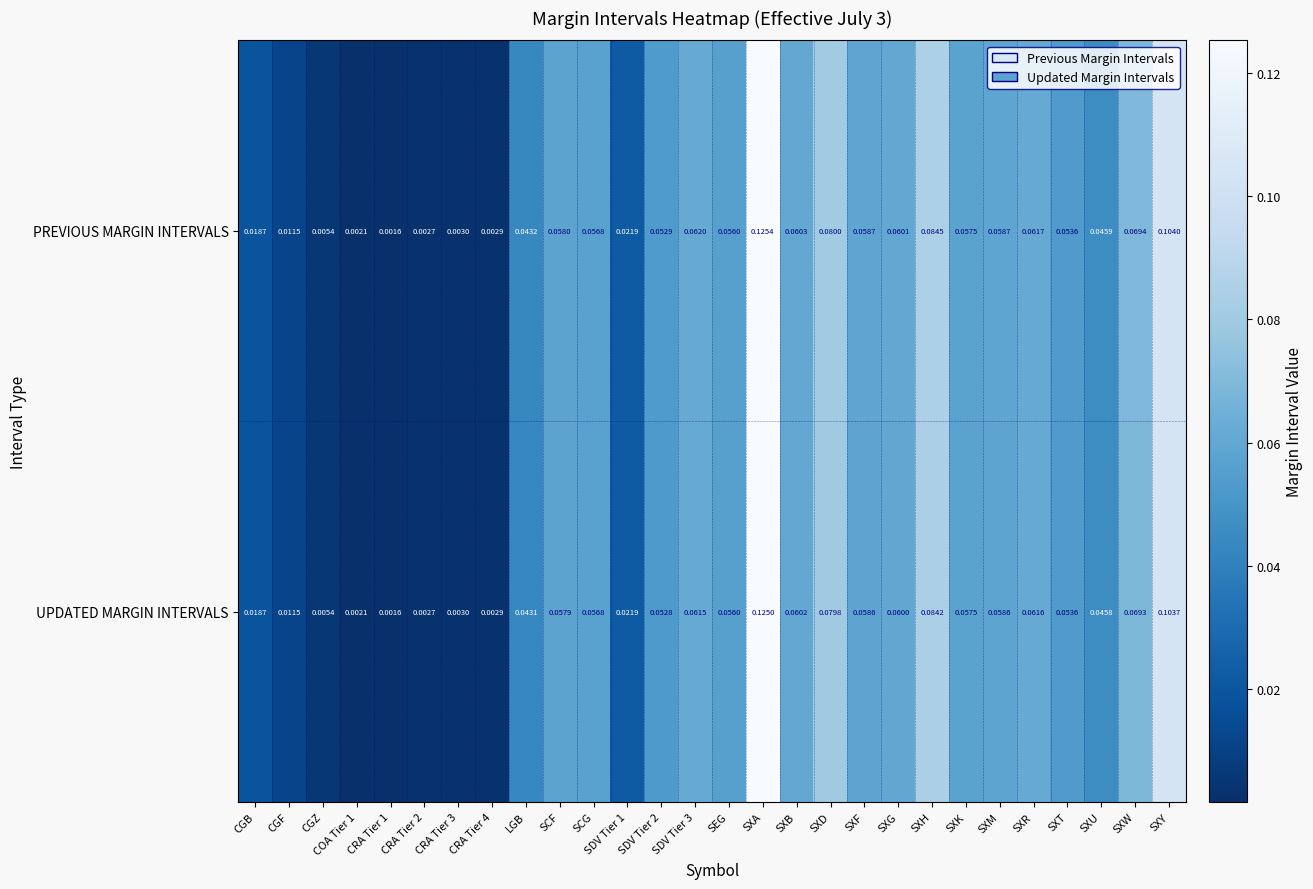

Rank the series by their average value, from lowest to highest.

UPDATED MARGIN INTERVALS, PREVIOUS MARGIN INTERVALS